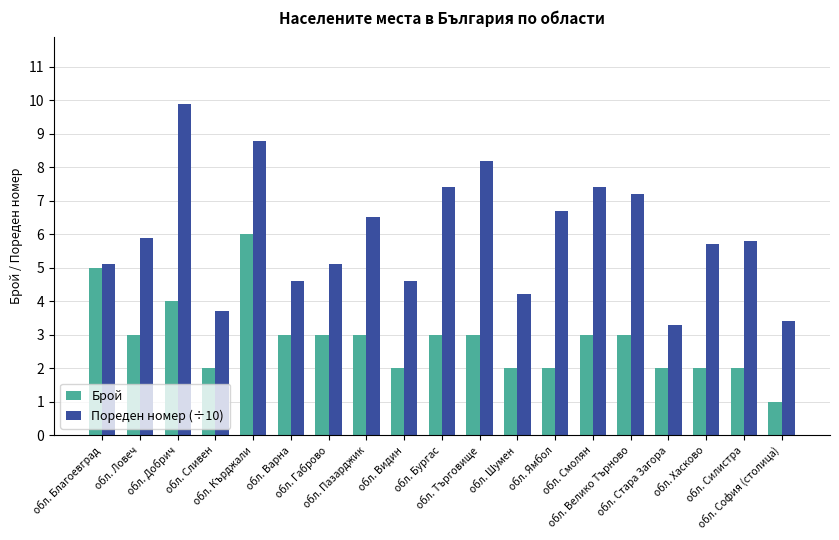

What is the lowest value of the Брой series?

1.0